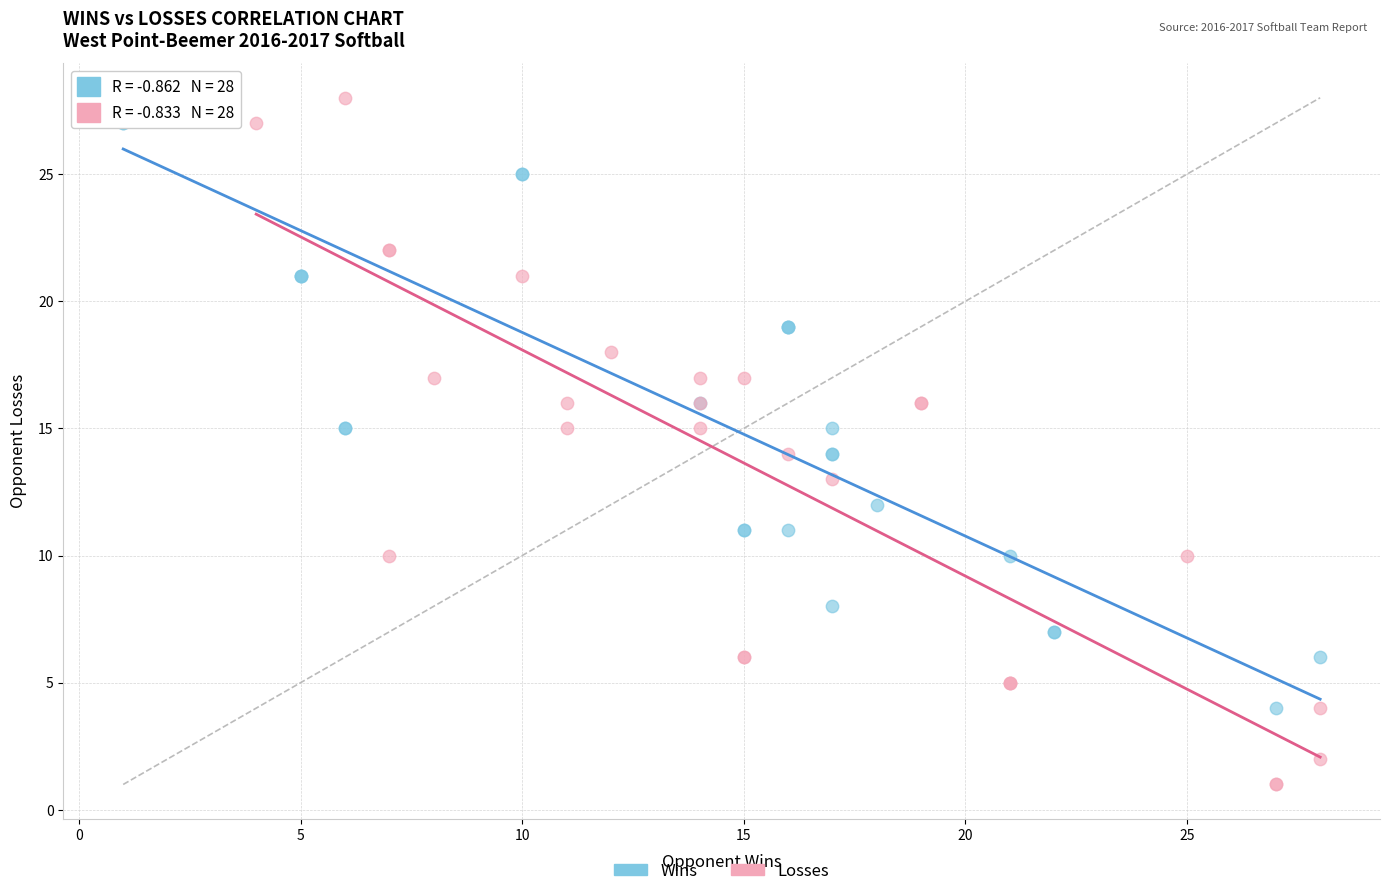

What are all the series names shown in the legend?

Wins, Losses